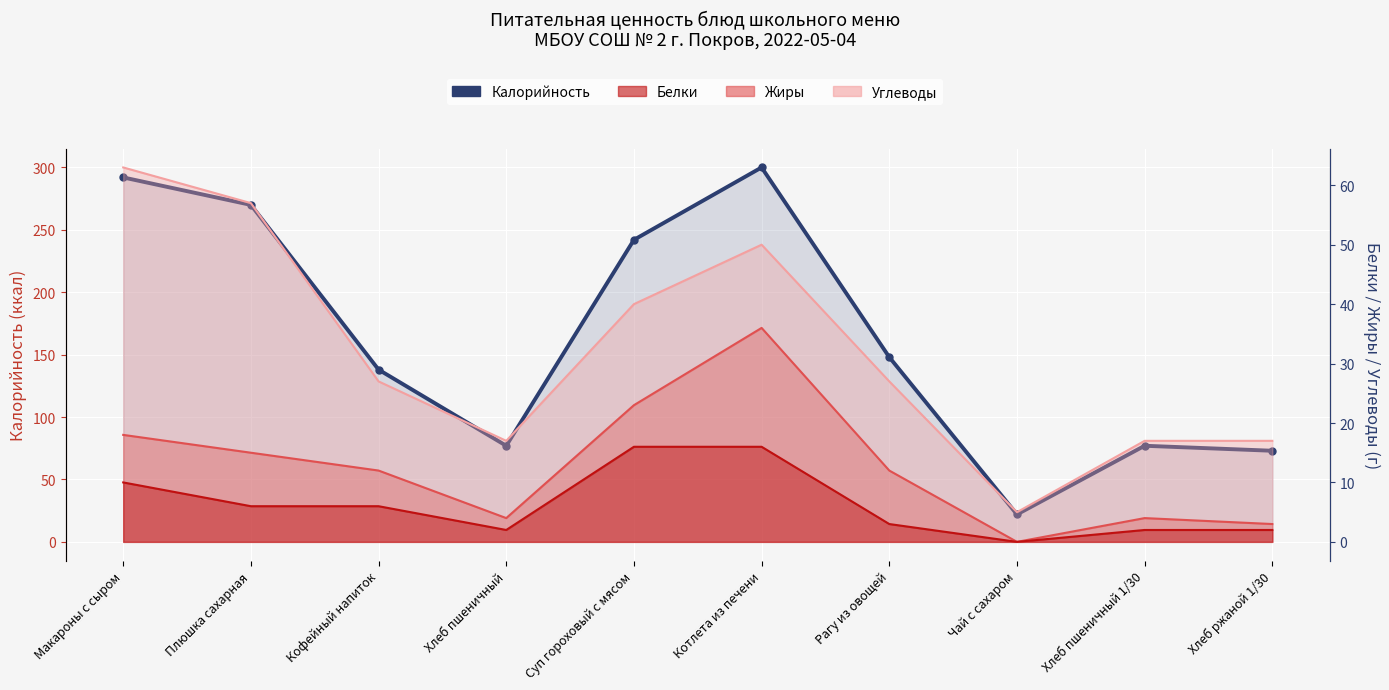

Reading left to right, transcribe all the data shown in this chart.

292	270	138	77	242	300	148	22	77	73